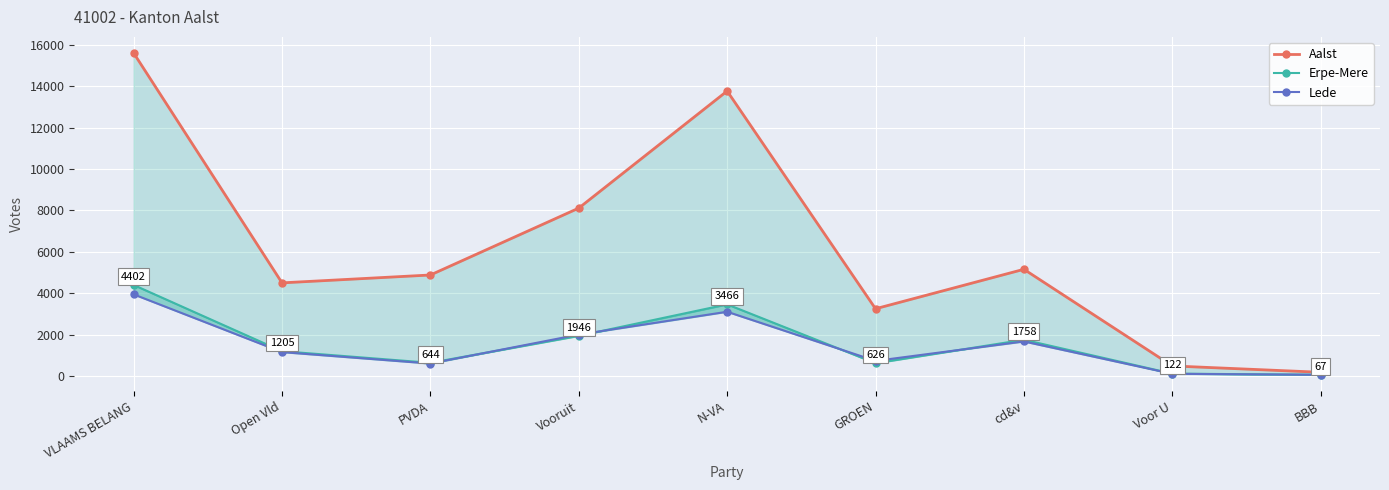

The value of Aalst at PVDA is 4884. True or false?

True